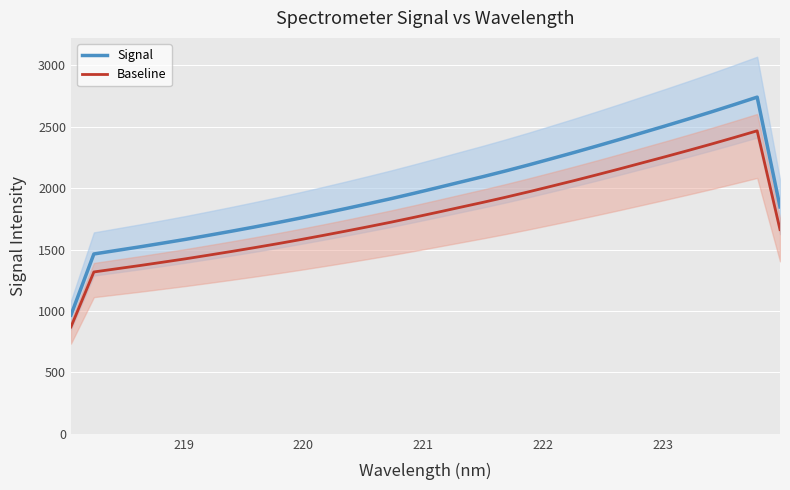

How many lines are shown in the chart?

2